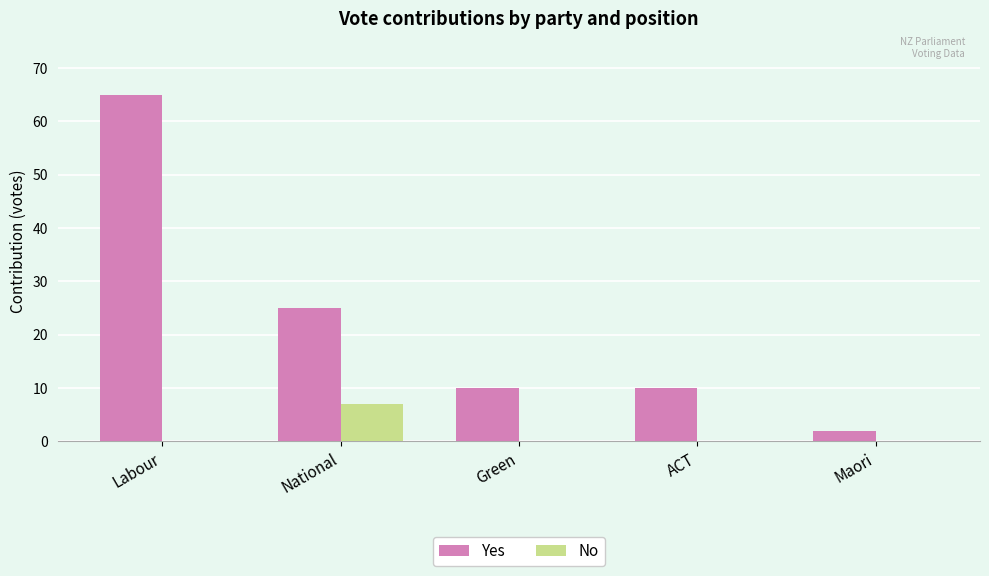

Which category has the highest value in the Yes series?

Labour